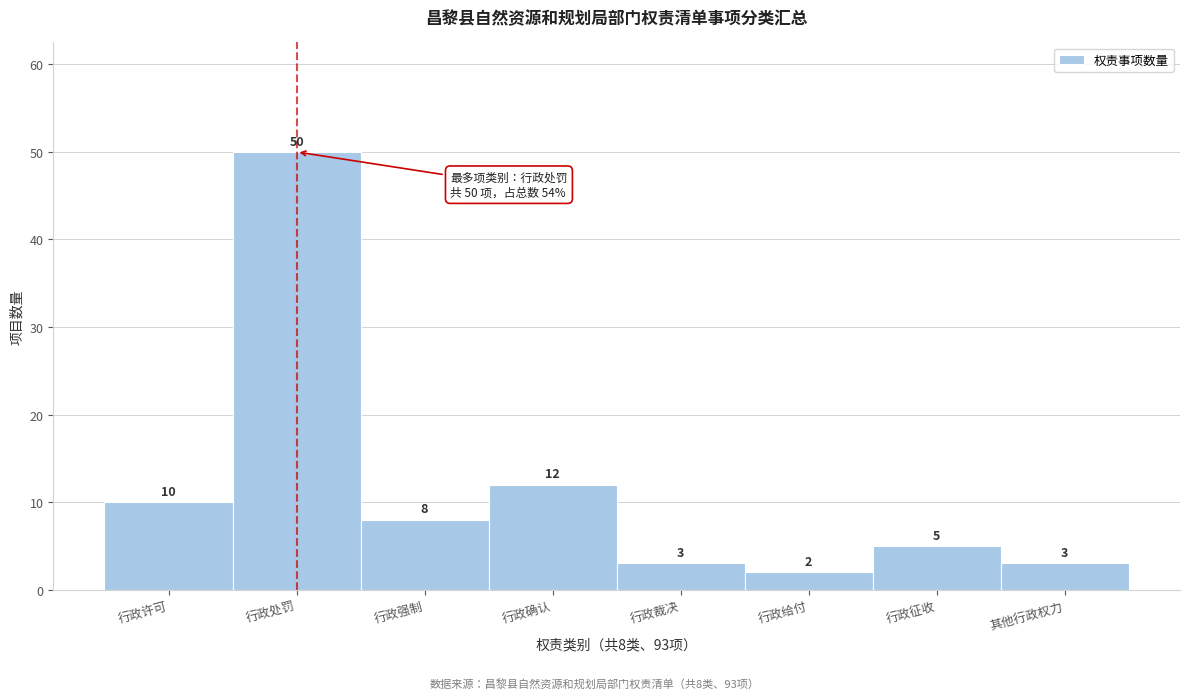

Reading right to left, transcribe all the data shown in this chart.

3	5	2	3	12	8	50	10